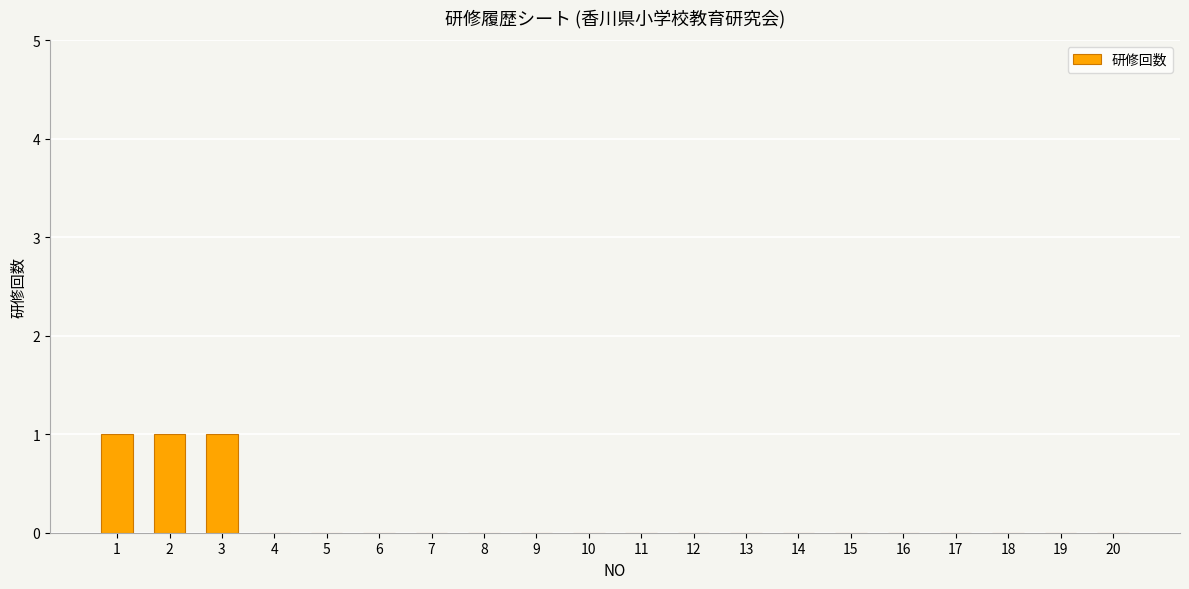

True or false: the data shows 0 at 9.

True